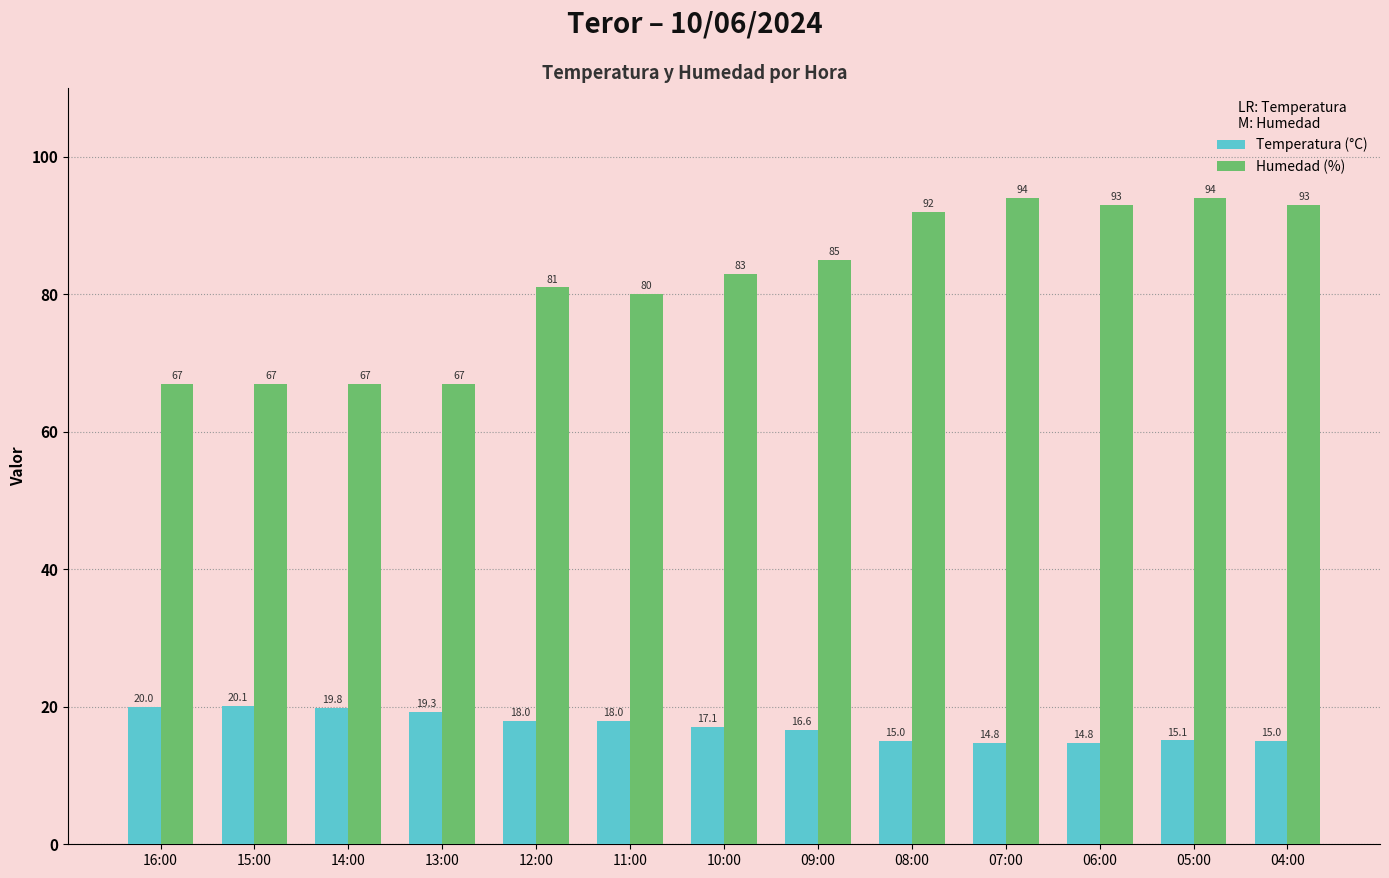

What is the value of the Temperatura (°C) bar at the 12th from the left?

15.1